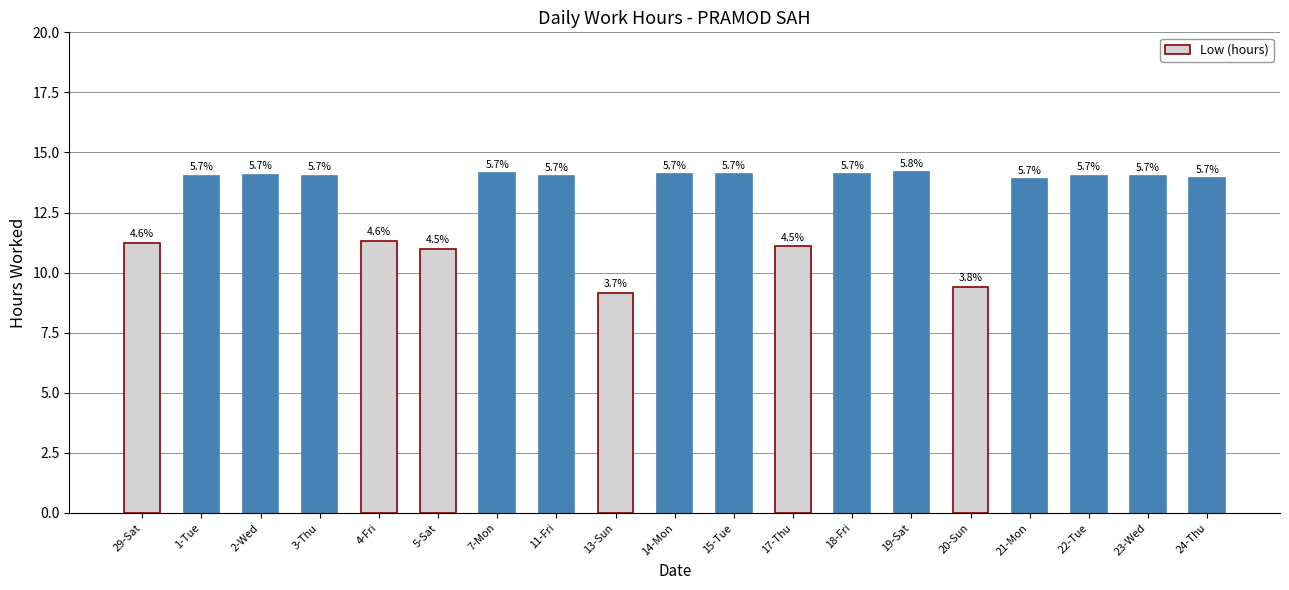

What is the difference between the second highest and minimum values?

5.0